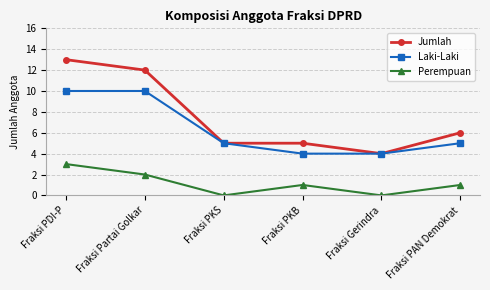

Count the number of data series in this chart.

3